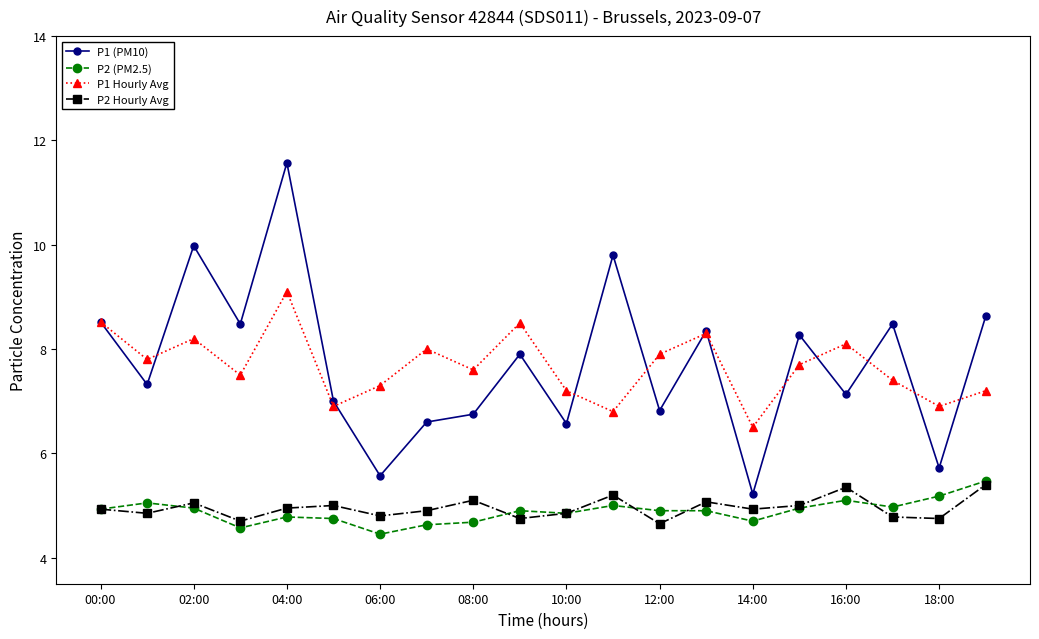

True or false: P1 Hourly Avg and P2 Hourly Avg cross at least once.

False